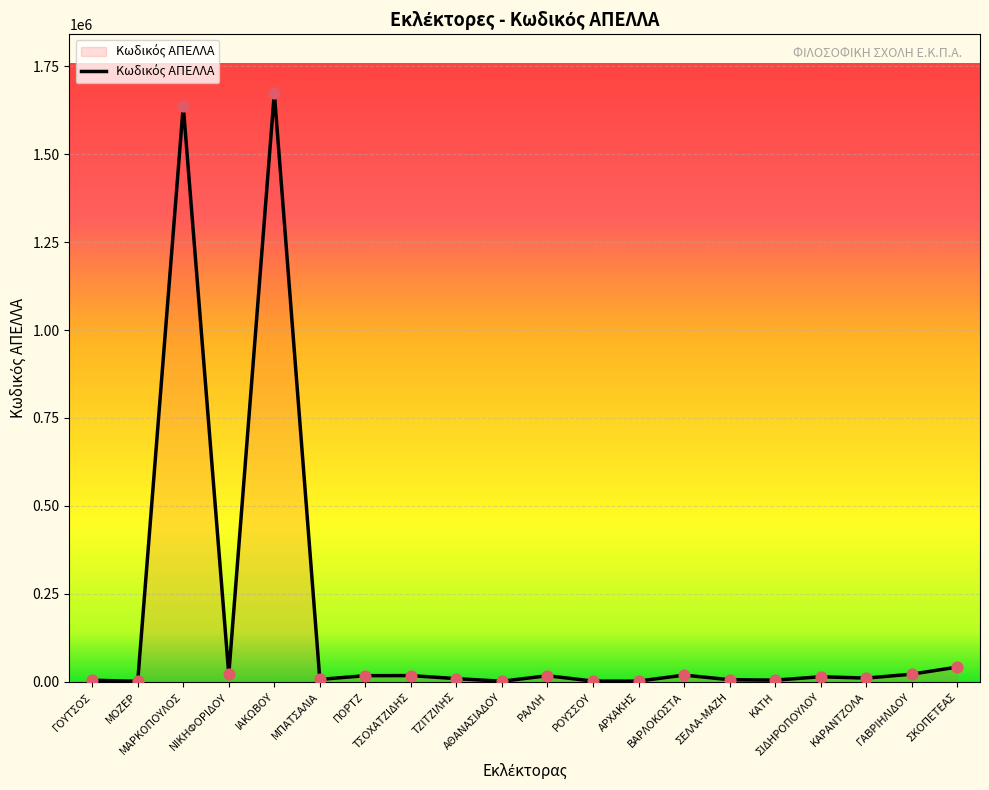

Approximately how many times larger is the value at ΠΟΡΤΖ compared to ΓΑΒΡΙΗΛΙΔΟΥ?

0.8